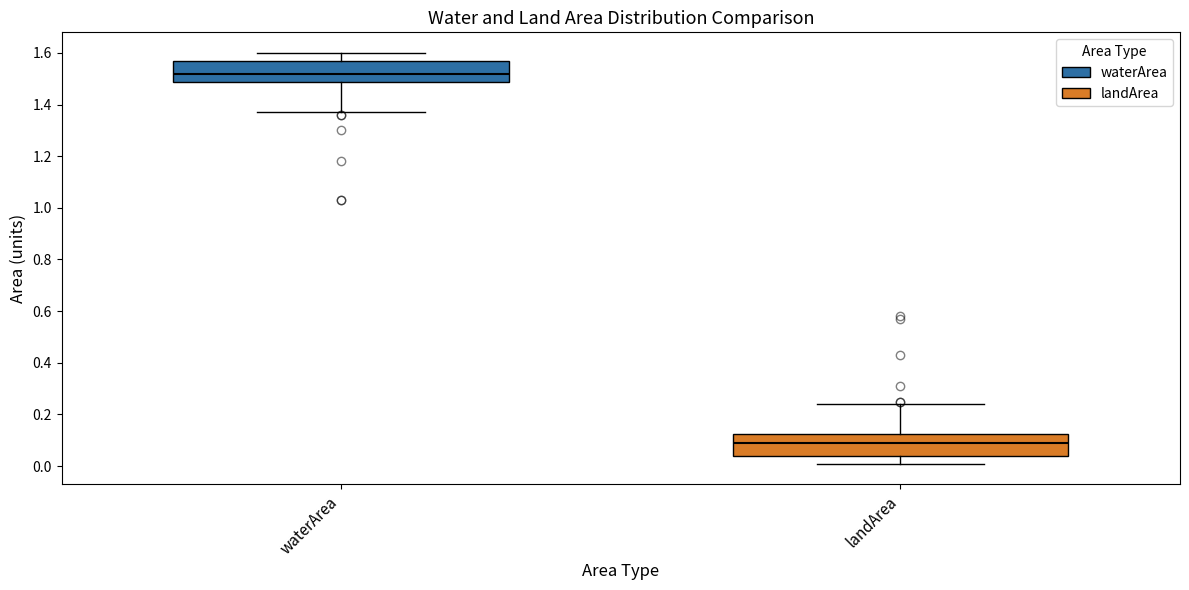

Which box has the lowest median line?

landArea